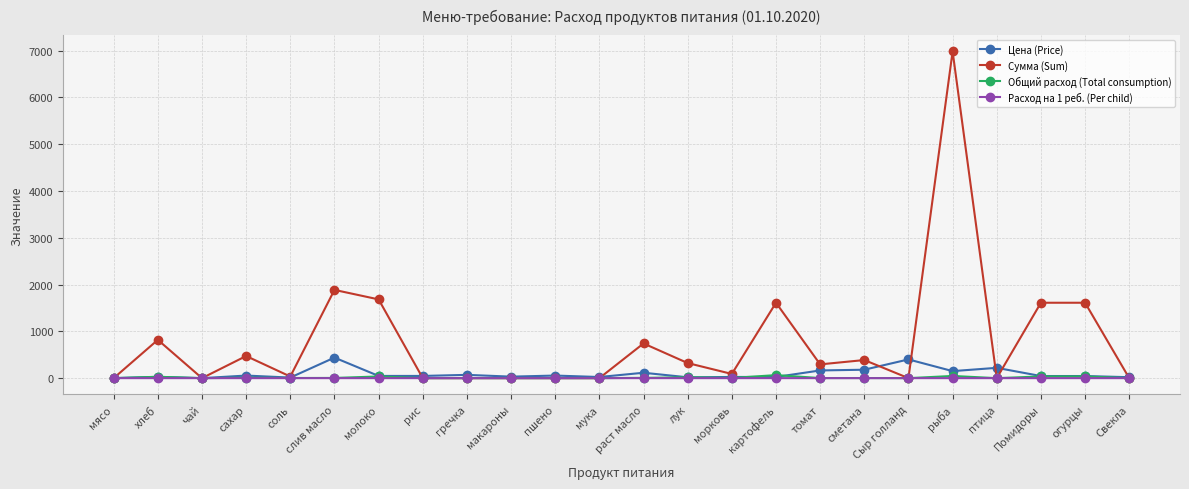

Which series has the widest spread of values?

Сумма (Sum)